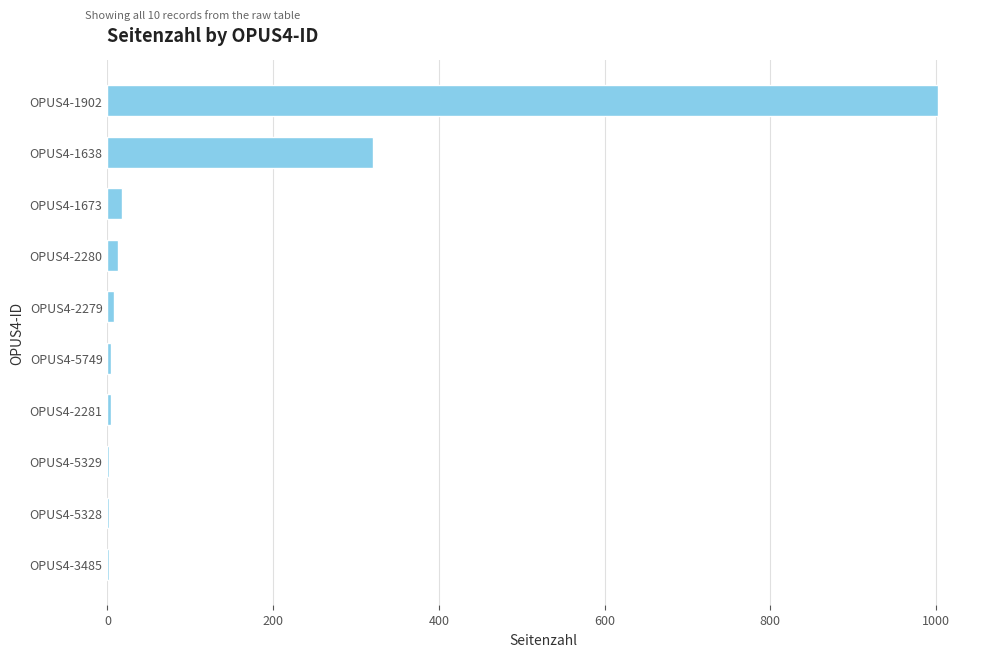

Where is the data nearest to the value 502?

OPUS4-1638